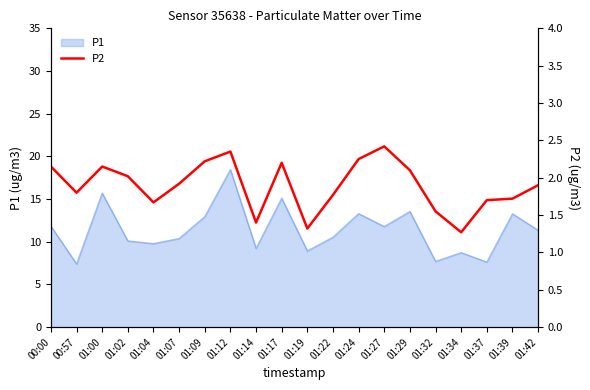

The P1 series shows 13.3 at 01:39. True or false?

True